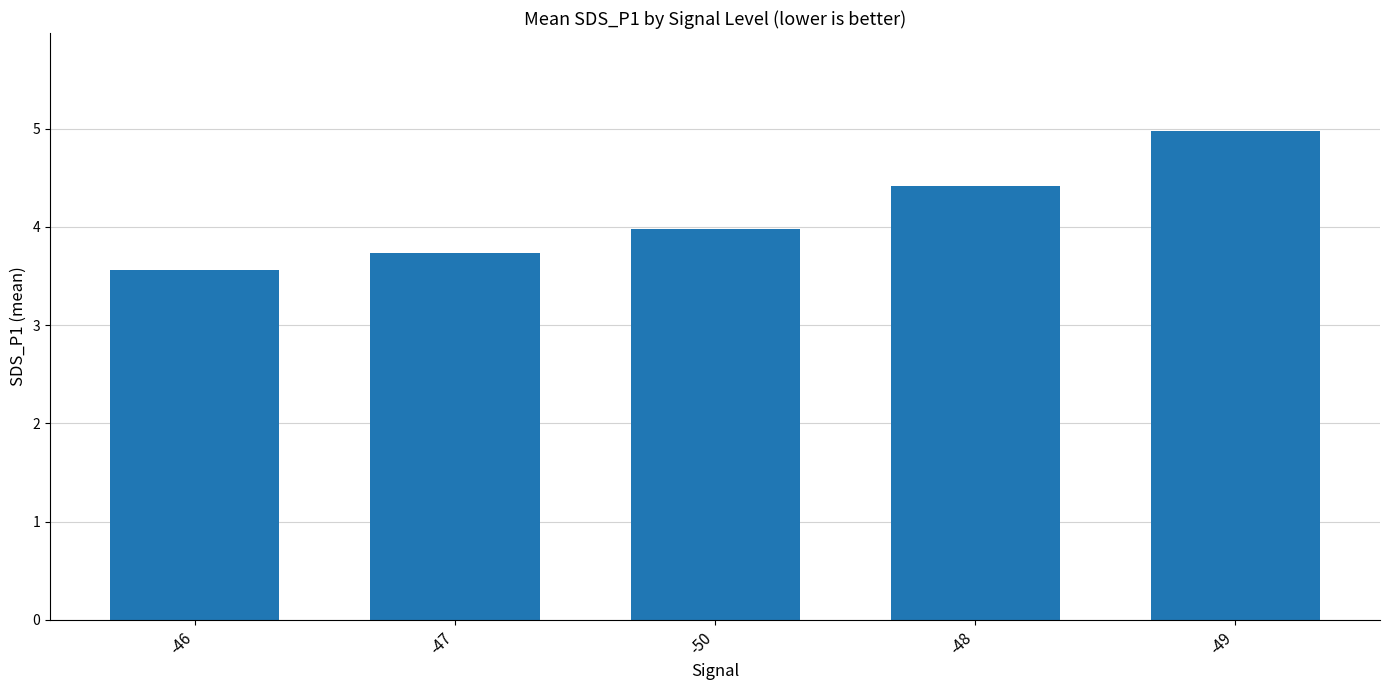

Reading left to right, extract all data points from this chart.

3.6	3.7	4.0	4.4	5.0